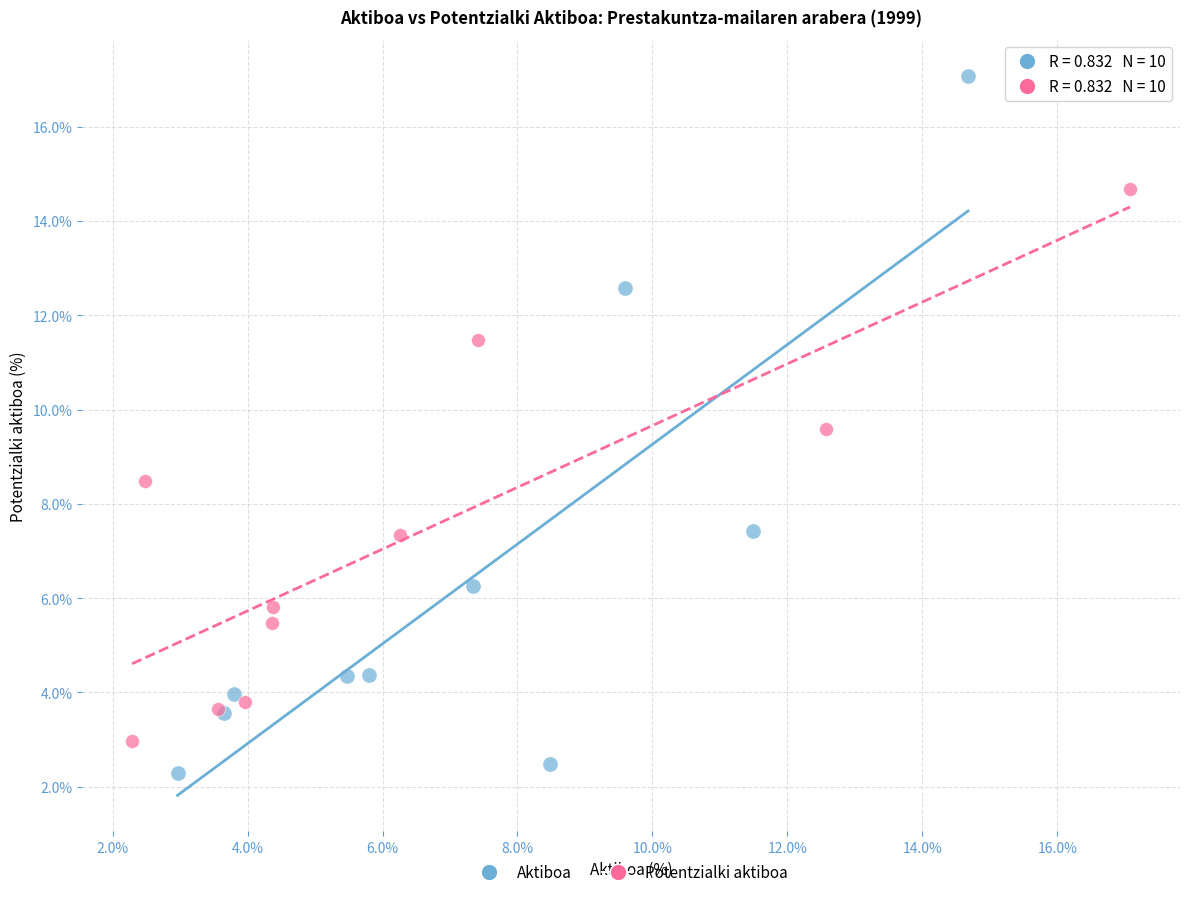

Which series has the widest spread of Y values?

Aktiboa